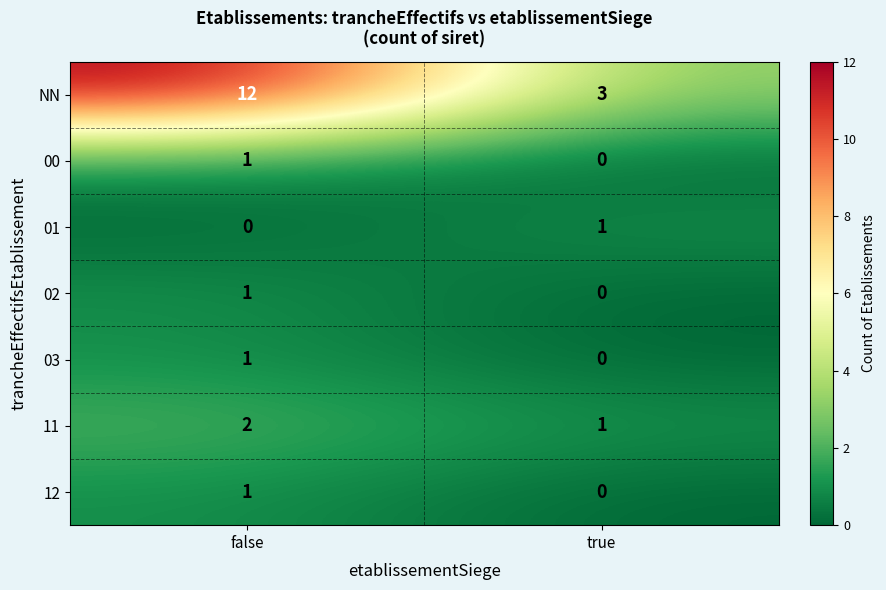

What is the greatest value displayed?

12